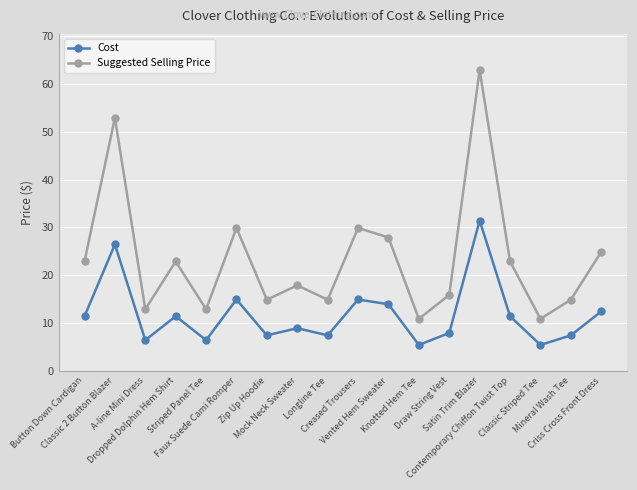

At which category does Cost reach its first local valley?

A-line Mini Dress